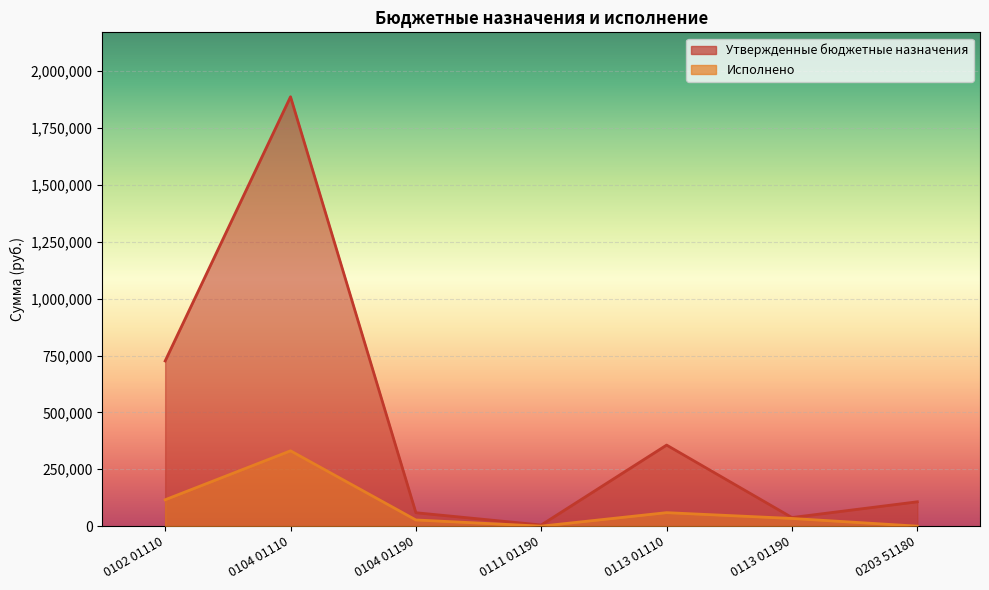

Which series has the largest total across all categories?

Утвержденные бюджетные назначения